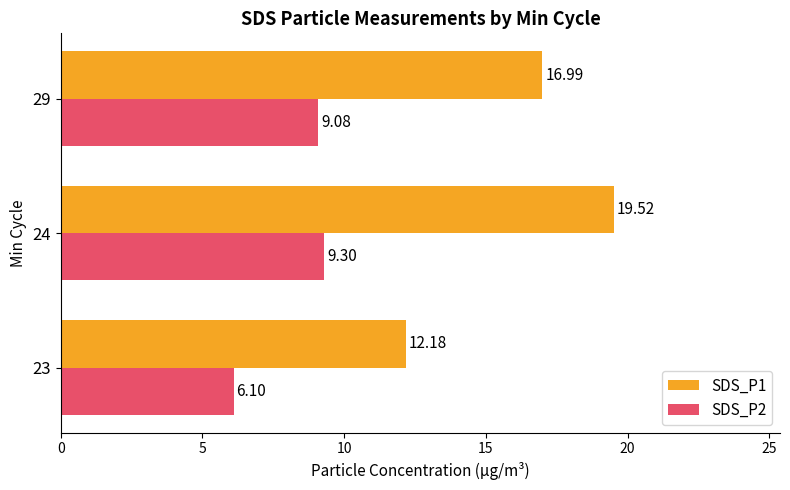

At which category is the sum across all series the highest?

24